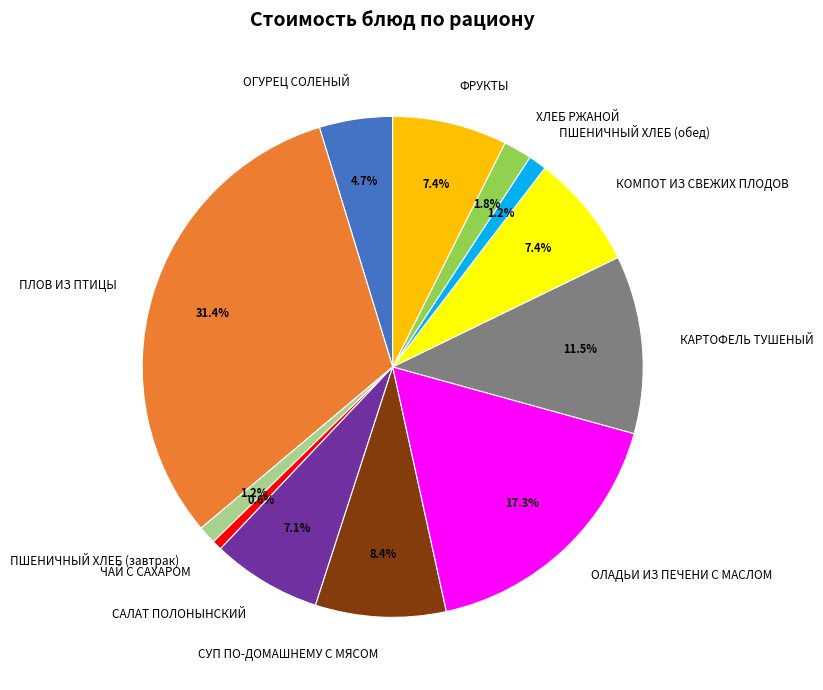

Is it true that ЧАЙ С САХАРОМ is 1% of the pie?

True